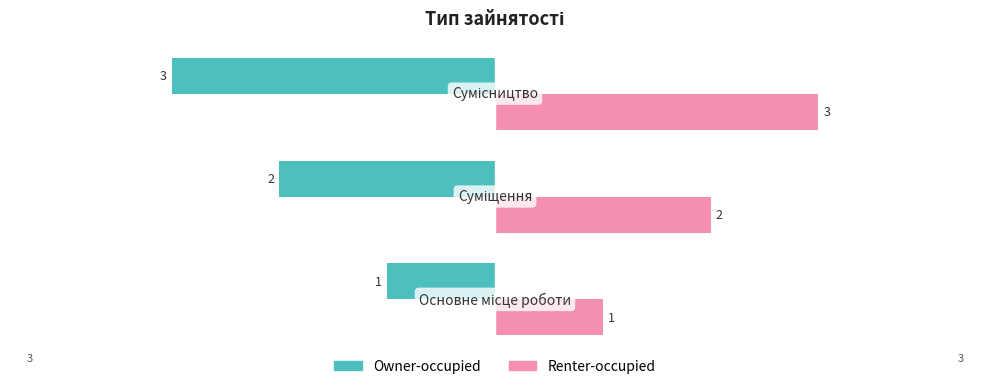

Count the Owner-occupied values in the range -3 to -1.

3